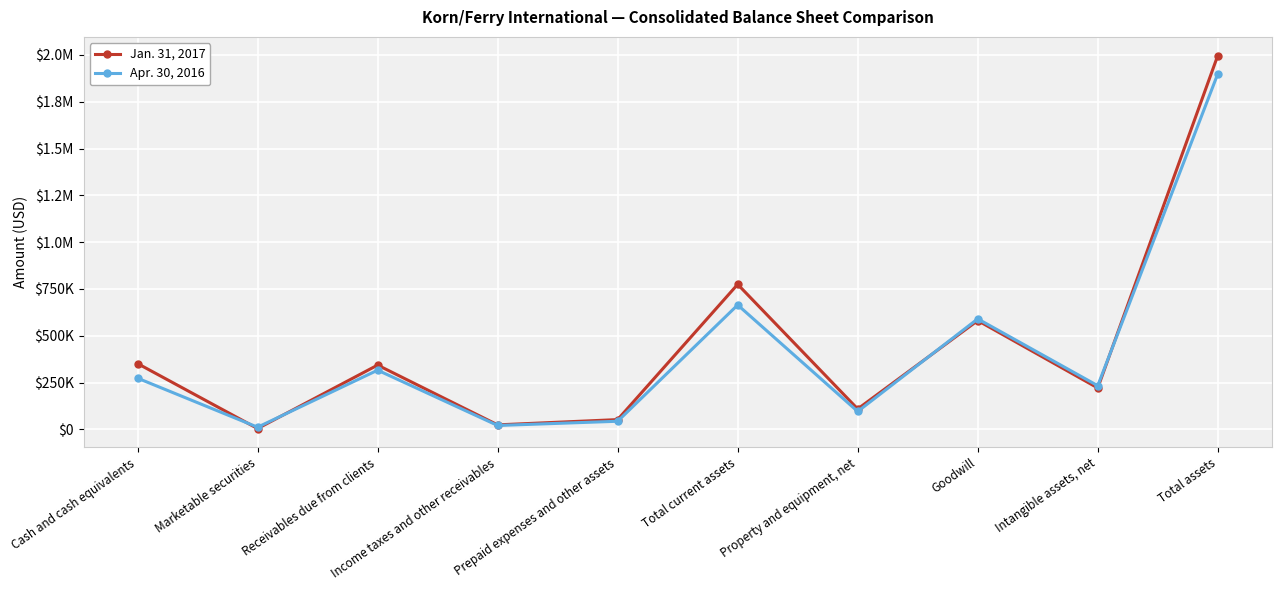

Reading left to right, what are all the values shown in this chart?

Jan. 31, 2017: Cash and cash equivalents=351305	Marketable securities=4139	Receivables due from clients=343105	Income taxes and other receivables=23828	Prepaid expenses and other assets=52012	Total current assets=774389	Property and equipment, net=108836	Goodwill=581034	Intangible assets, net=221047	Total assets=1996551
Apr. 30, 2016: Cash and cash equivalents=273252	Marketable securities=11338	Receivables due from clients=315975	Income taxes and other receivables=20579	Prepaid expenses and other assets=43130	Total current assets=664274	Property and equipment, net=95436	Goodwill=590072	Intangible assets, net=233027	Total assets=1898600